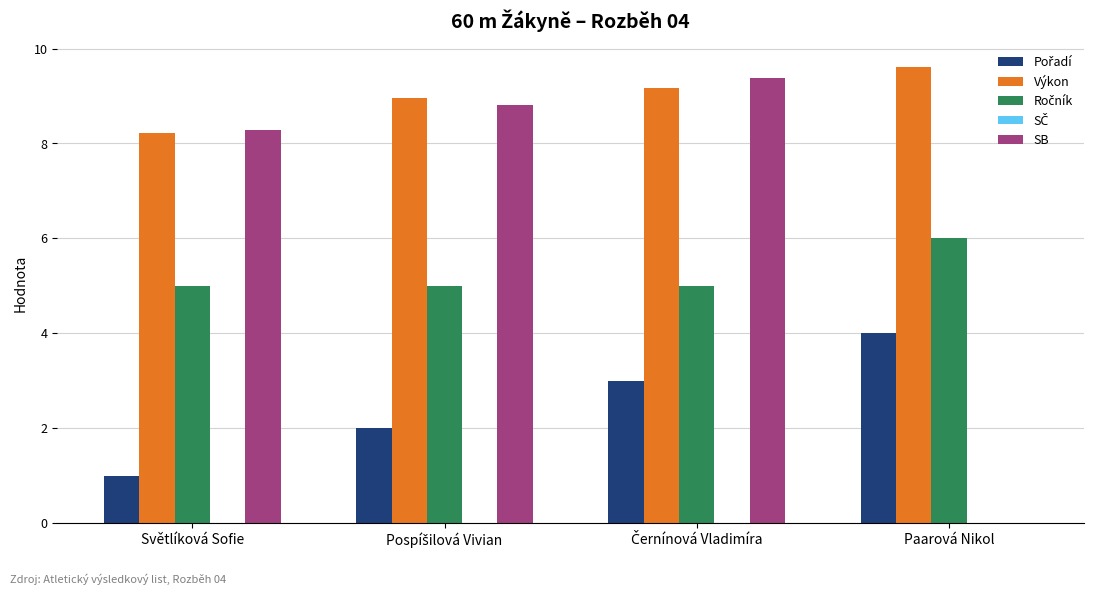

Which series changed the most between Světlíková Sofie and Paarová Nikol?

SB